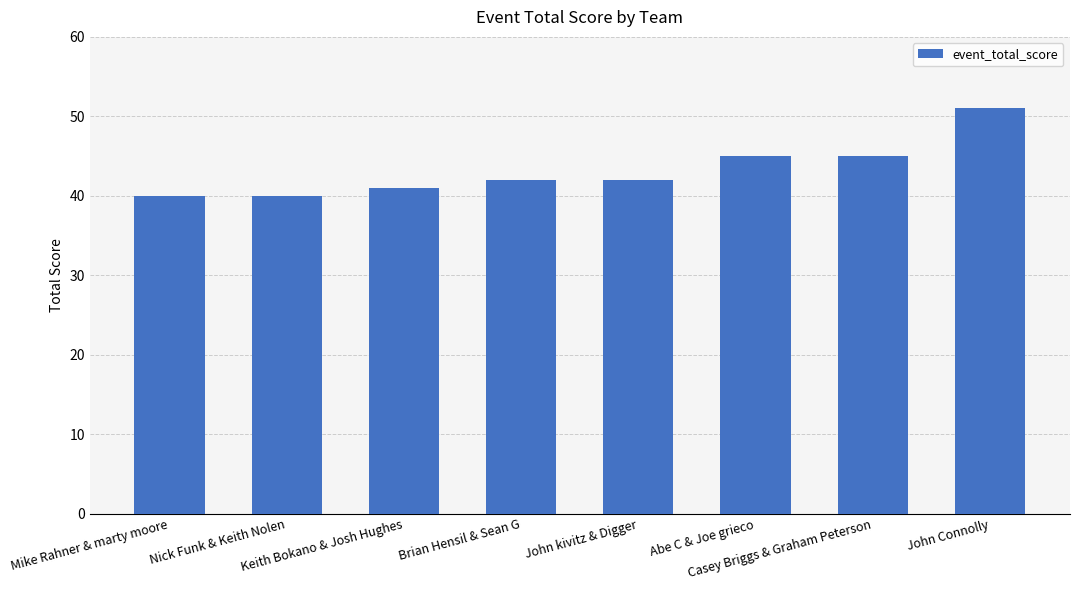

True or false: the data shows 15 at Casey Briggs & Graham Peterson.

False